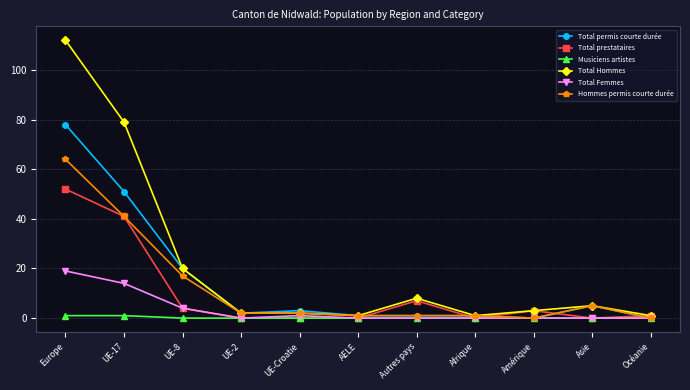

At which category does Total permis courte durée reach its first local valley?

UE-2